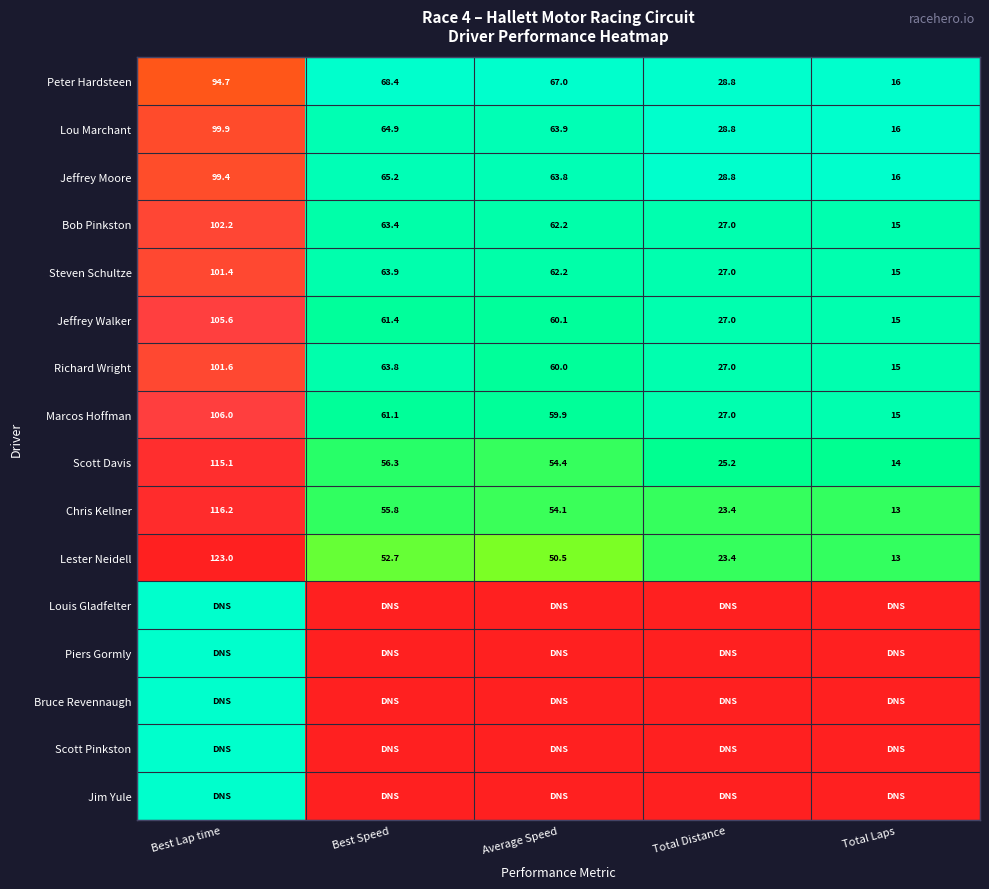

At which label does Lou Marchant reach its minimum?

Total Laps